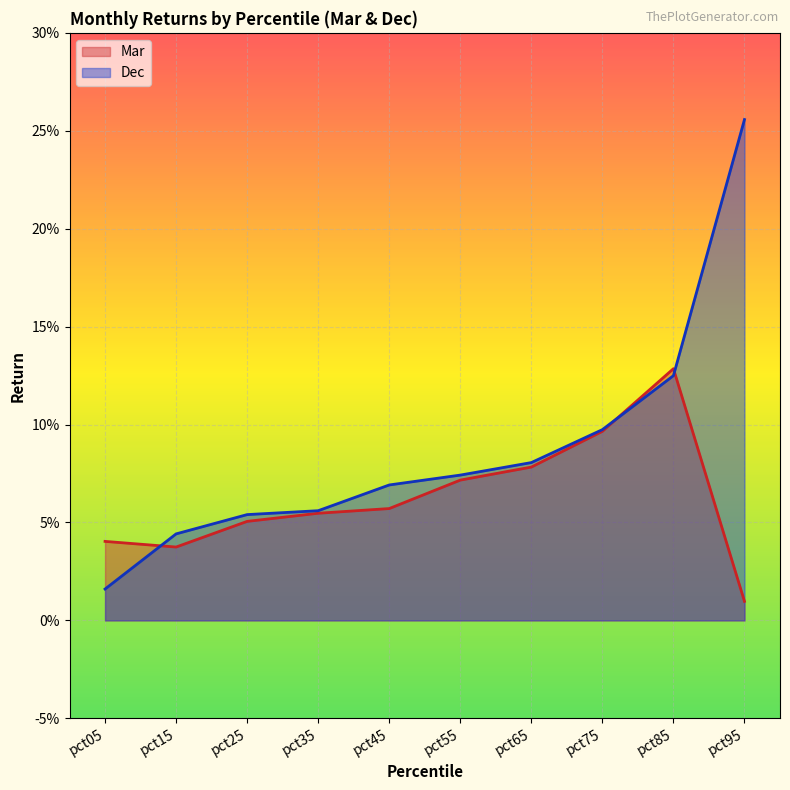

At which category does Mar reach its first local valley?

pct15